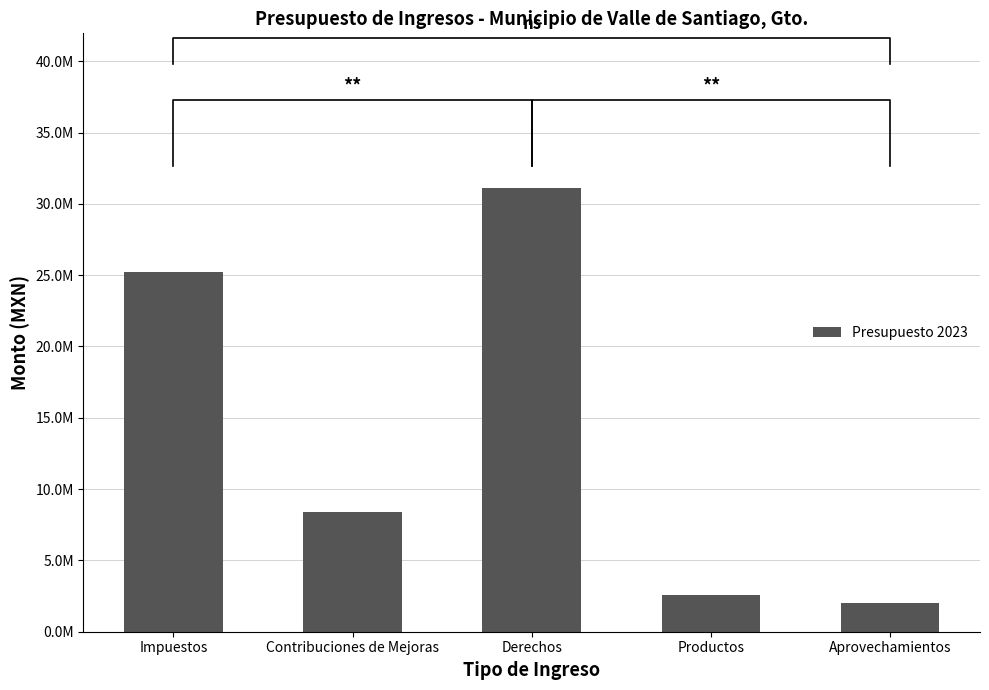

What is the sum of all values?

69300000